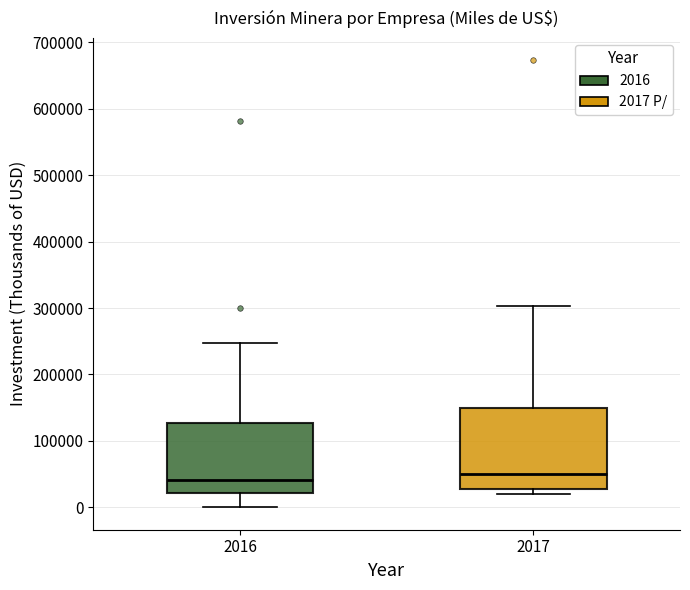

Reading left to right, transcribe this box plot: for each box, give where its median line is, the range the box spans, and where its two whiskers end, as read against the y-axis. The values are not printed on the chart, so give them approximately, as read against the axis.

2016: median 40000, box 20000 to 130000, whiskers 0 to 250000
2017: median 50000, box 30000 to 150000, whiskers 20000 to 300000